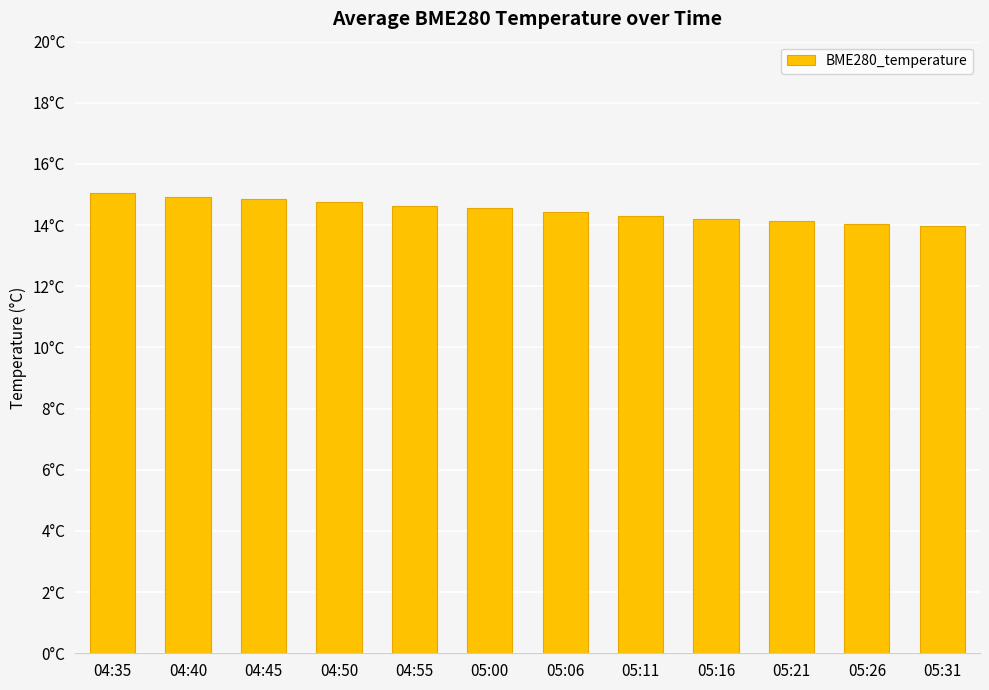

At which label does the data first exceed 14?

04:35